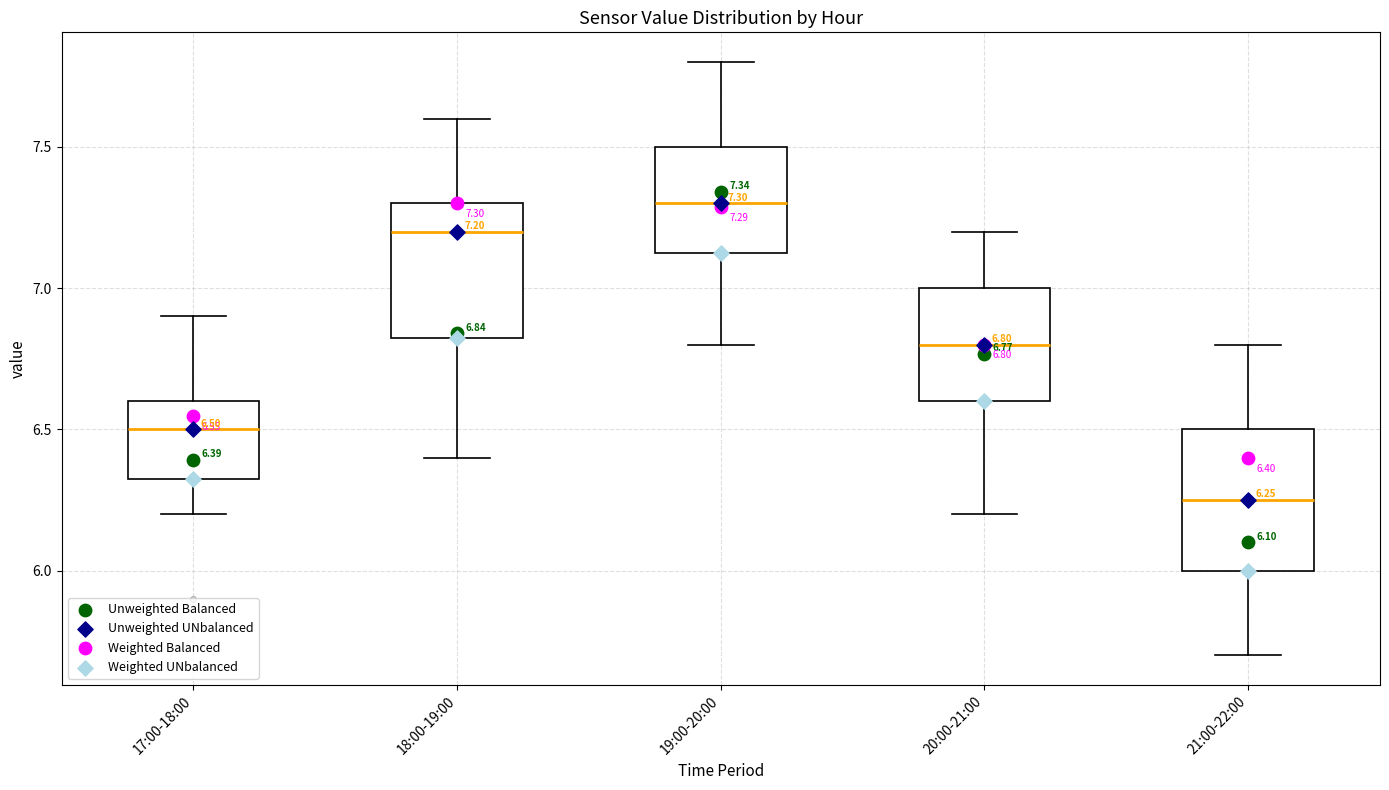

Which box has the lowest median line?

21:00-22:00